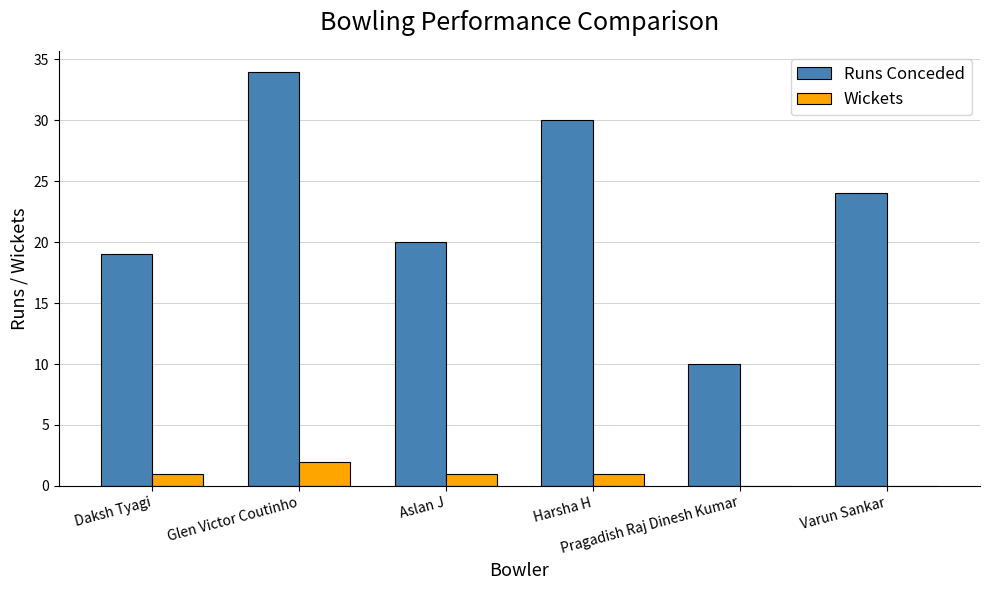

Which series changed the most between Daksh Tyagi and Aslan J?

Runs Conceded